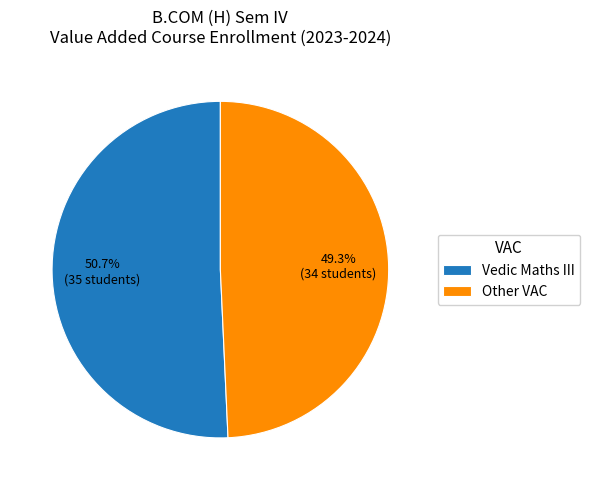

What percentage is the Vedic Maths III slice, to the nearest percent?

51%